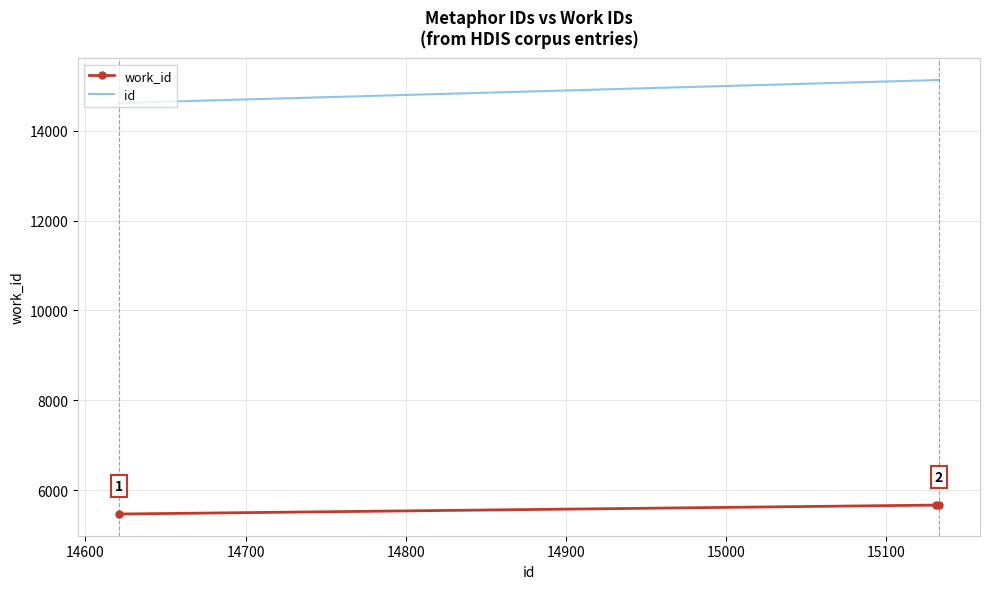

Which series has the largest total across all categories?

id